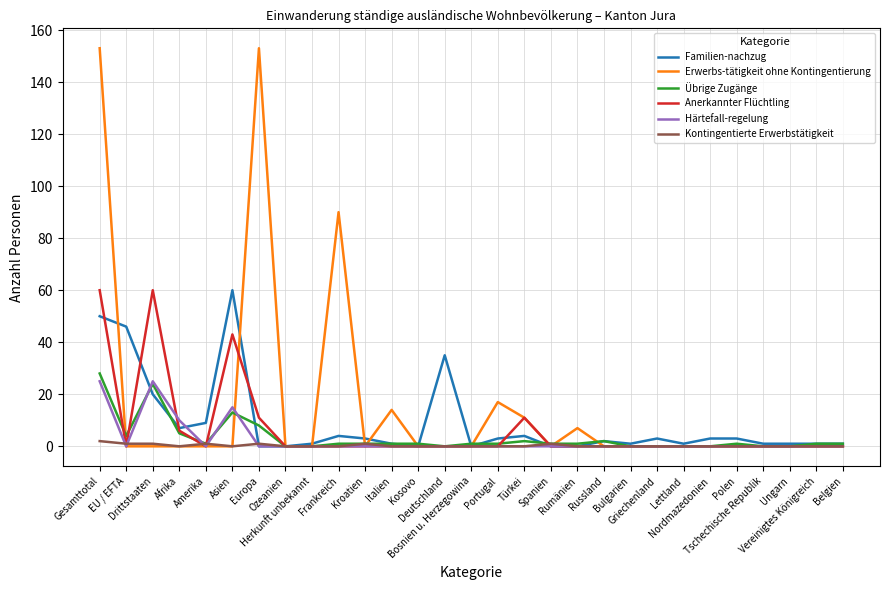

What is the highest value of the Übrige Zugänge series?

28